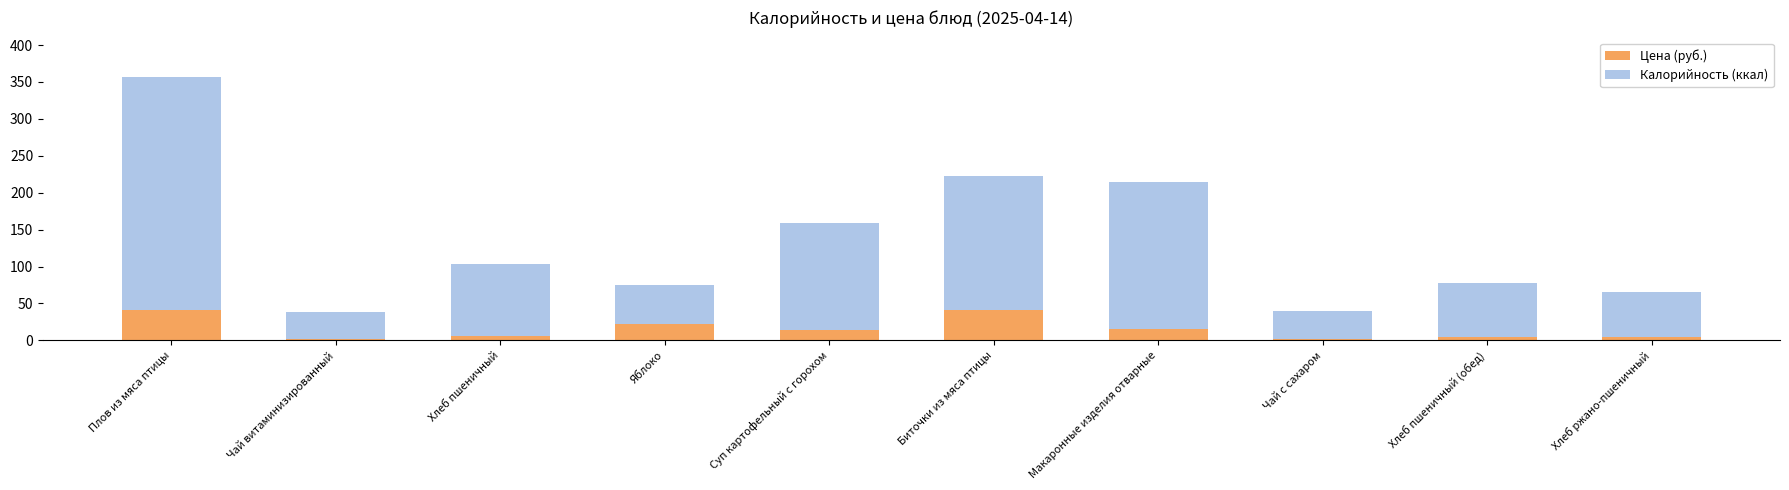

What is the label of the 5th bar from the left?

Суп картофельный с горохом